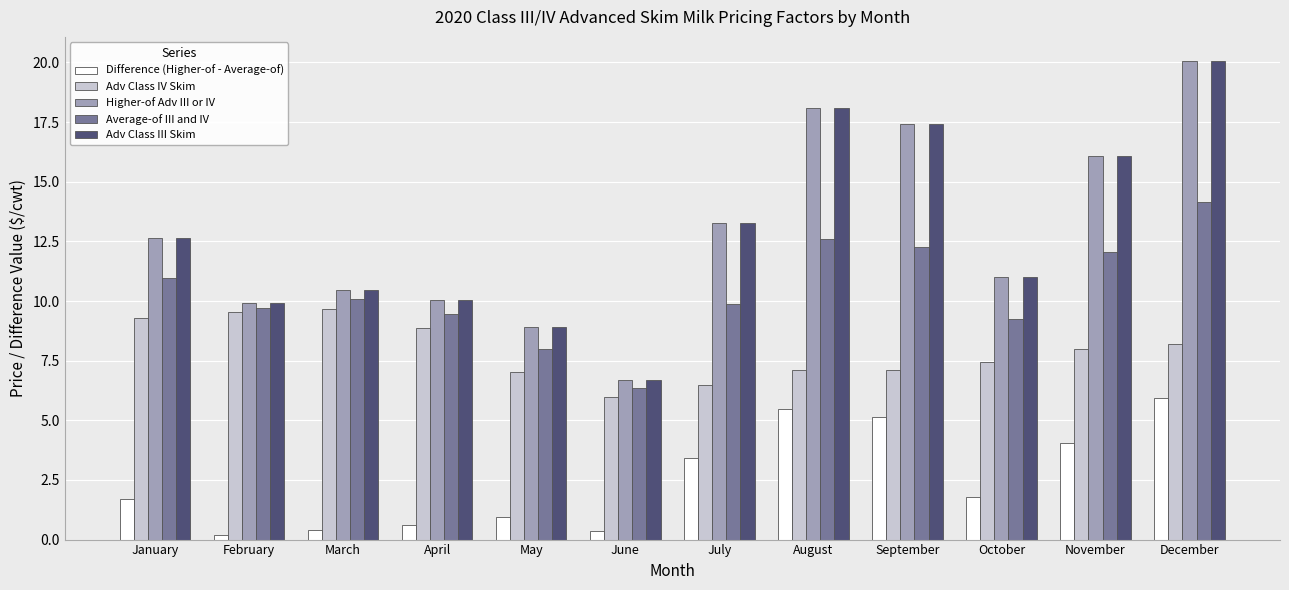

Read the Adv Class III Skim value at November.

16.1